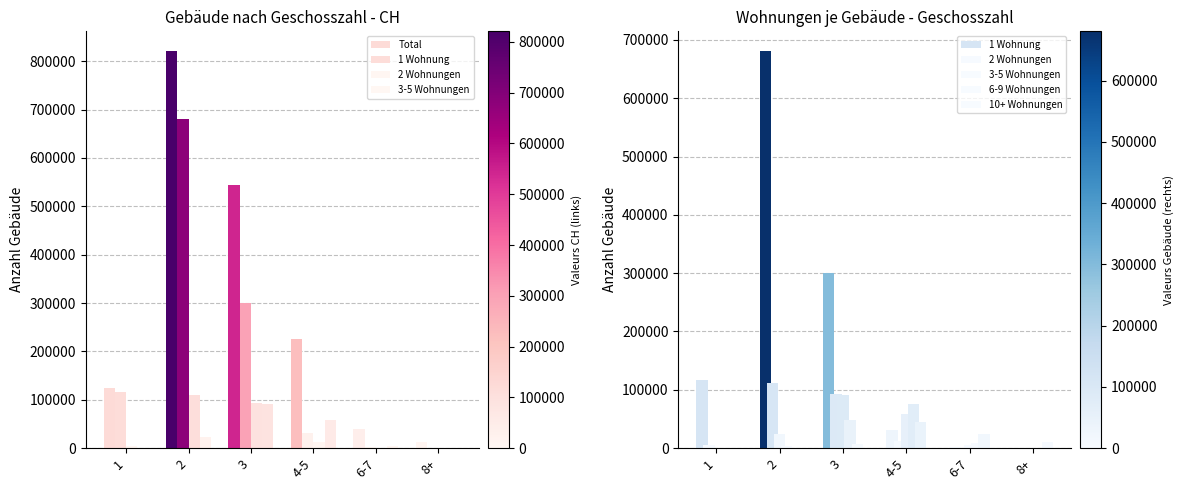

What is the minimum value for 6-9 Wohnungen?

100